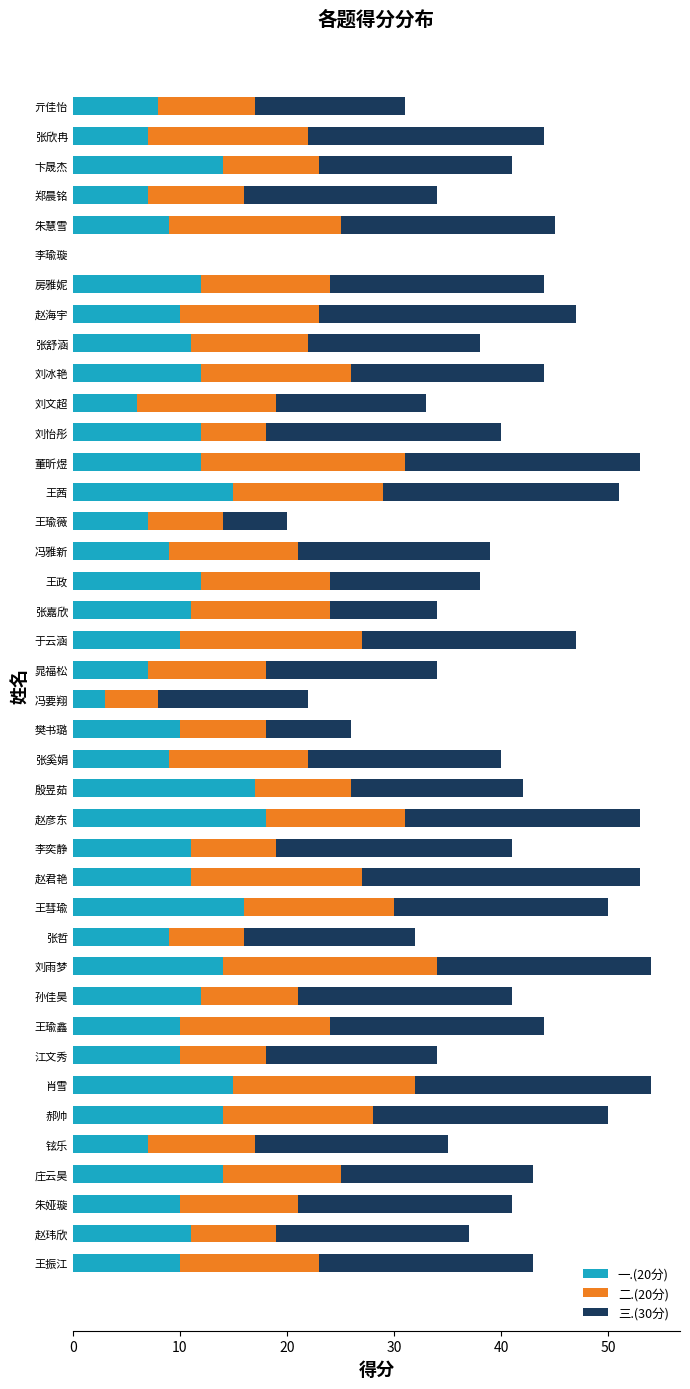

What is the total value across all series at 樊书璐?

26